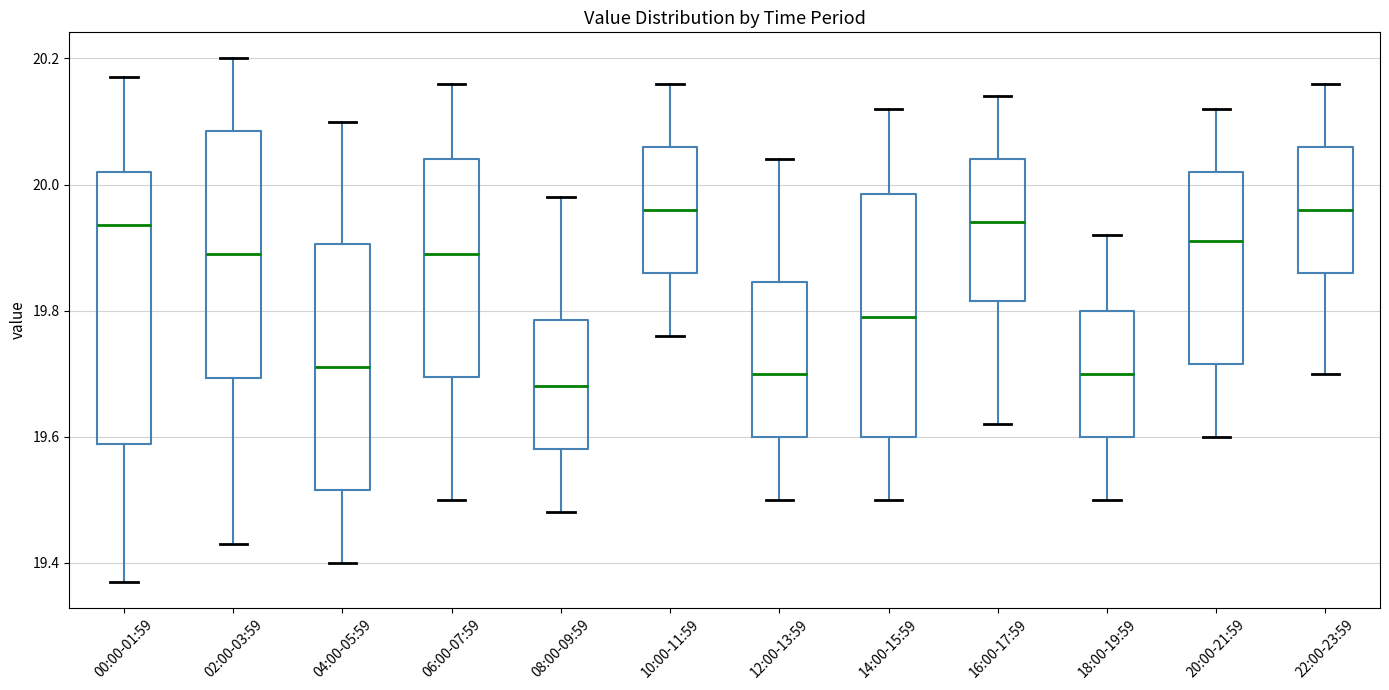

Which box is the tallest, from its lower edge to its upper edge?

00:00-01:59